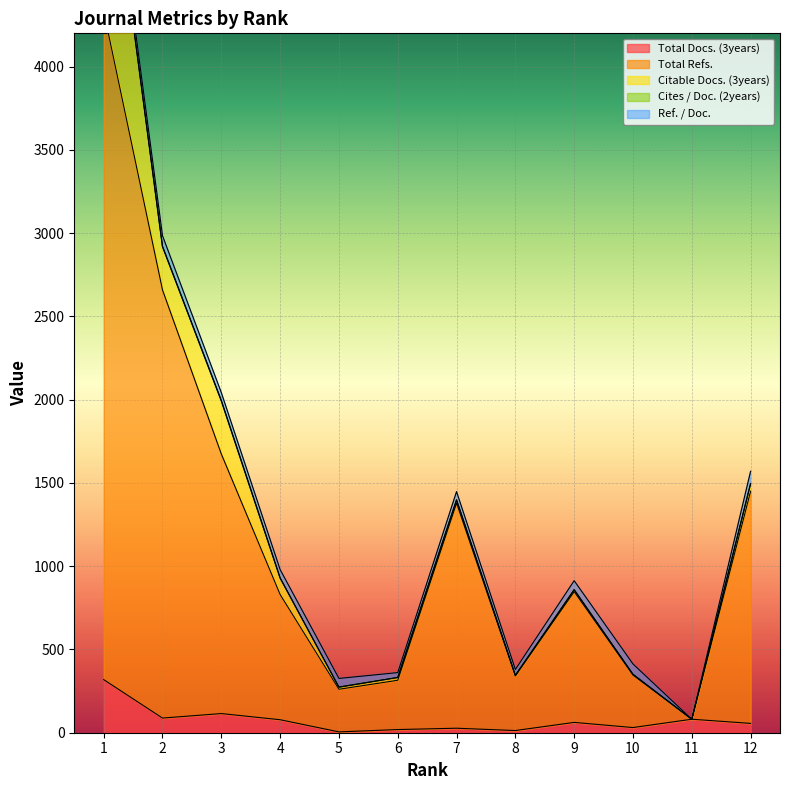

What is the average value of the Total Refs. series?

1135